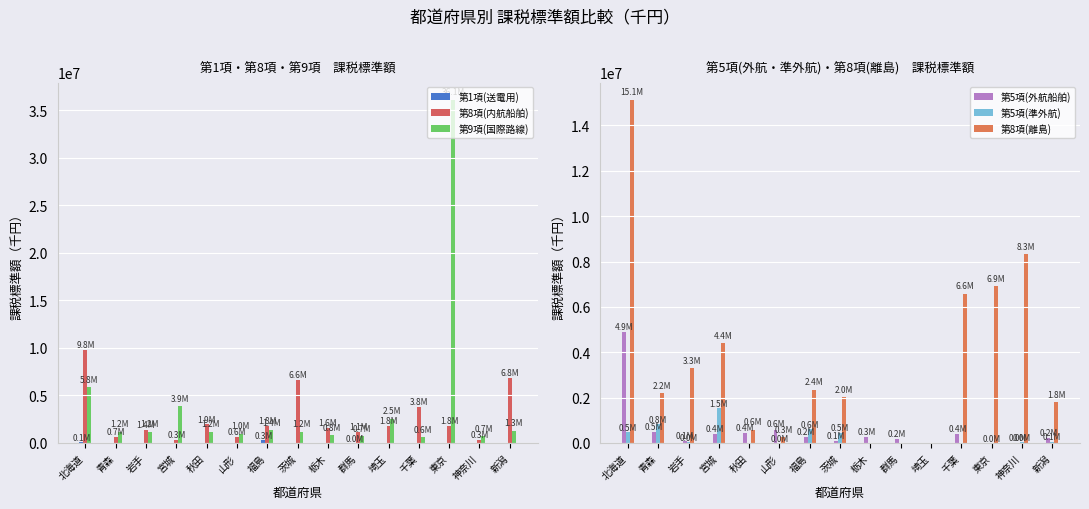

What is the label of the 8th bar from the right?

茨城